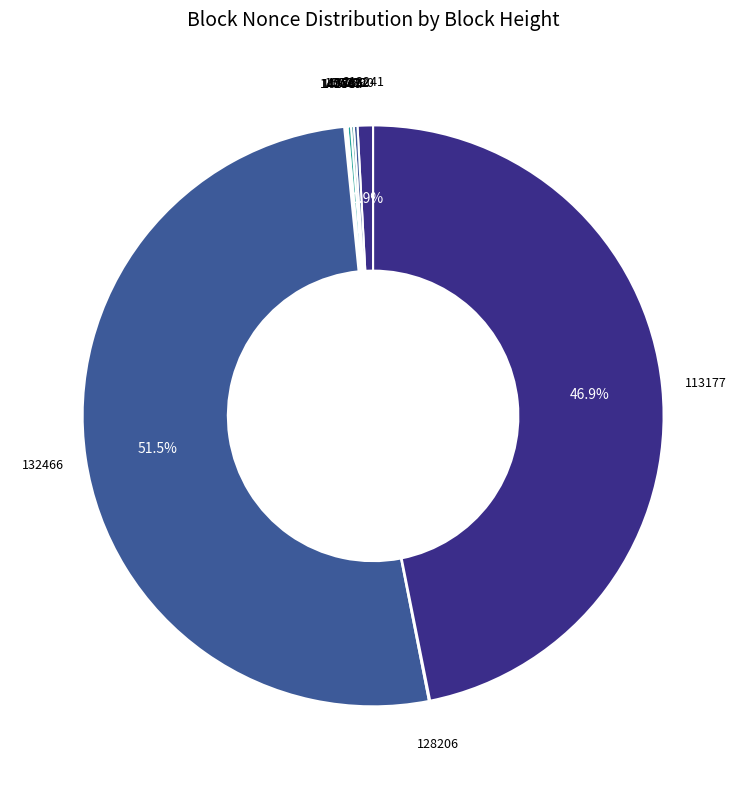

Which slice is the largest?

132466